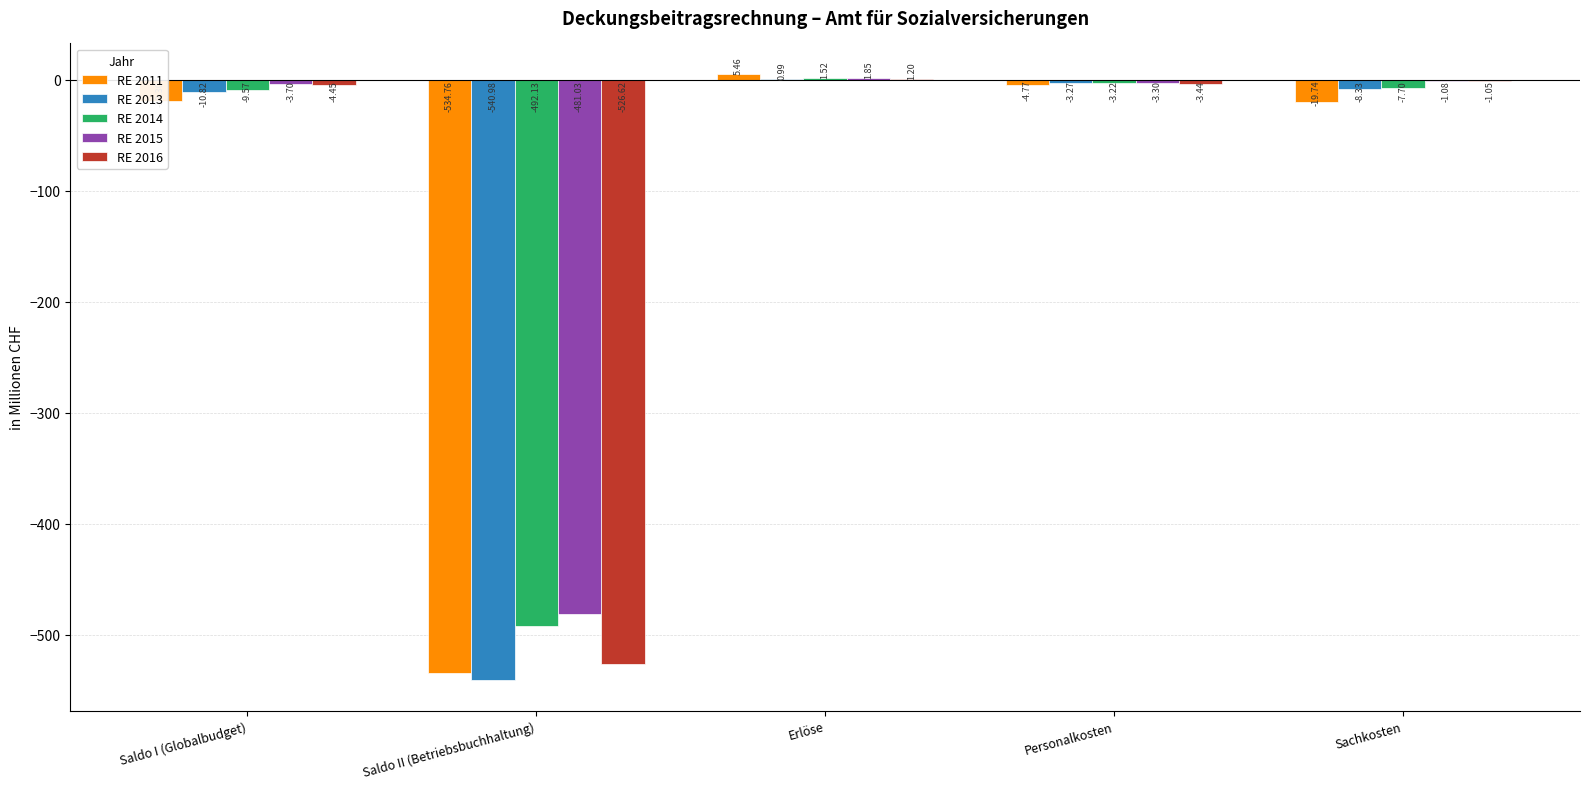

How many data points in RE 2016 are above -3?

2